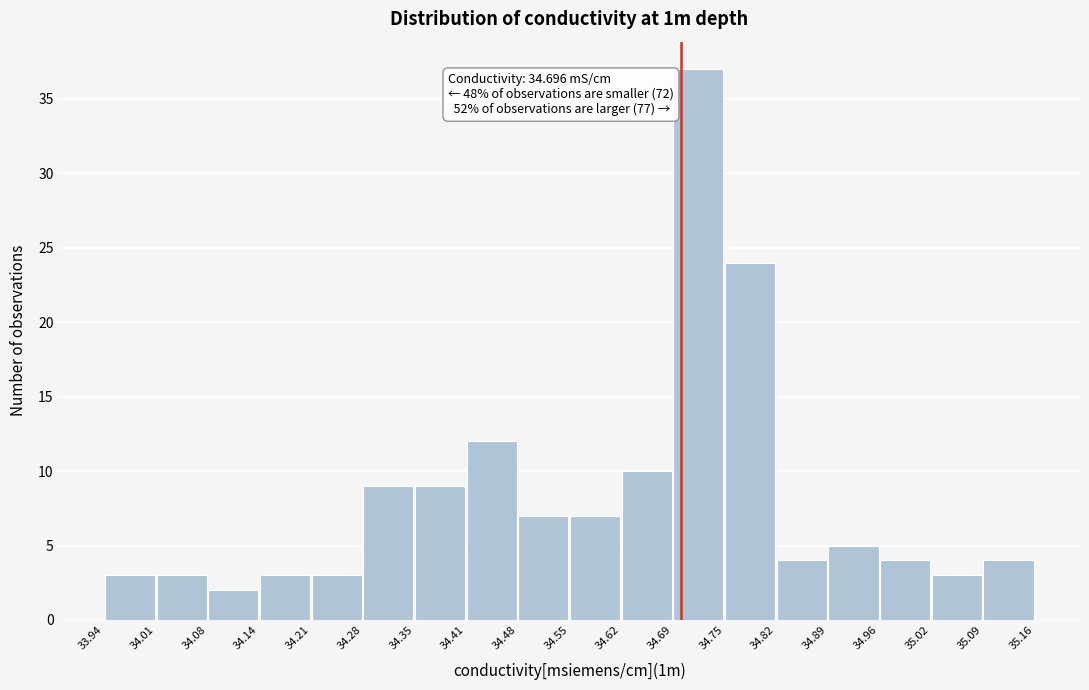

Which range on the x-axis has the tallest bar?

34.69 to 34.75